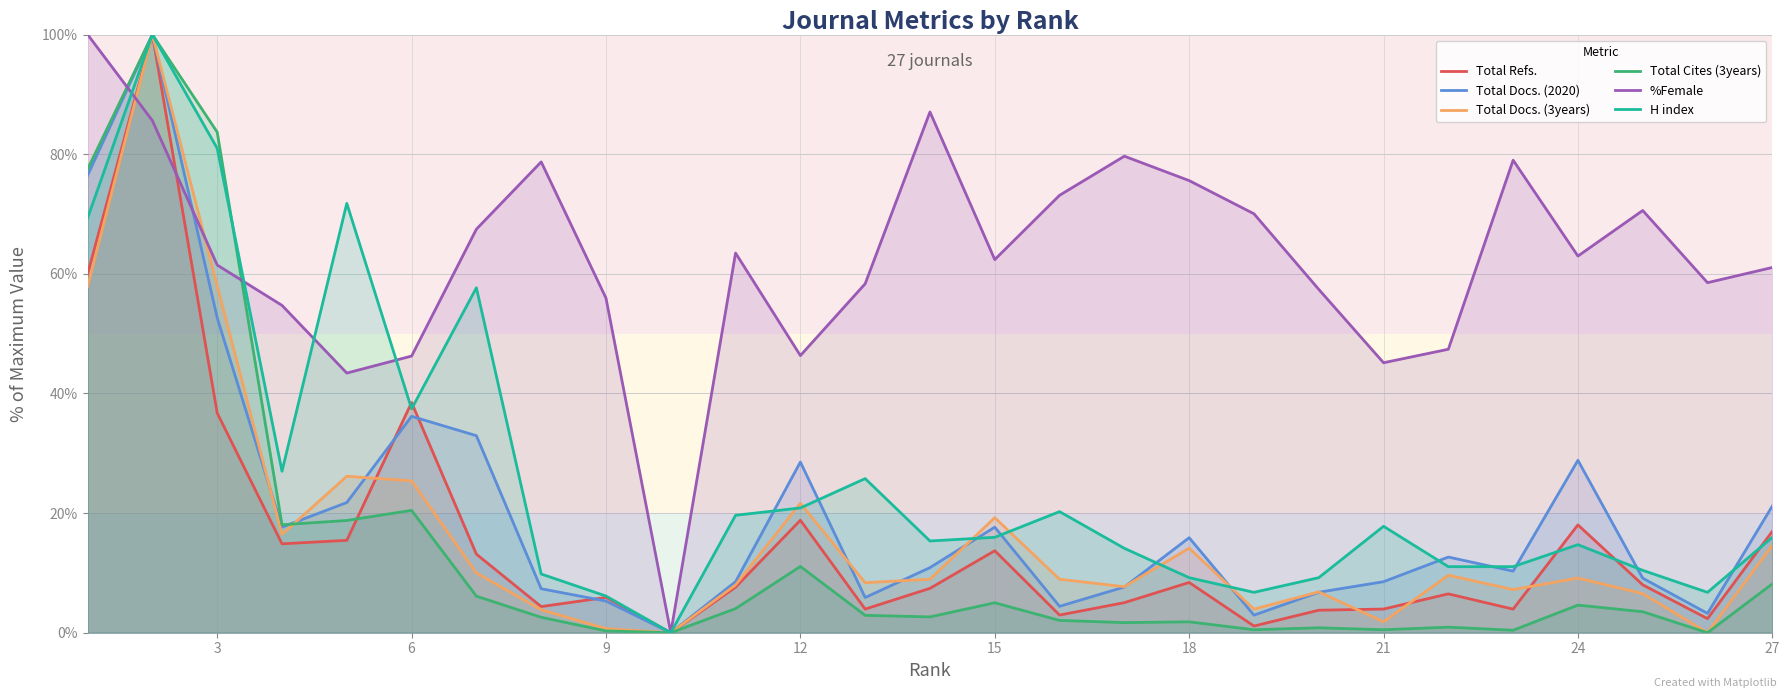

Which series has the largest total across all categories?

%Female